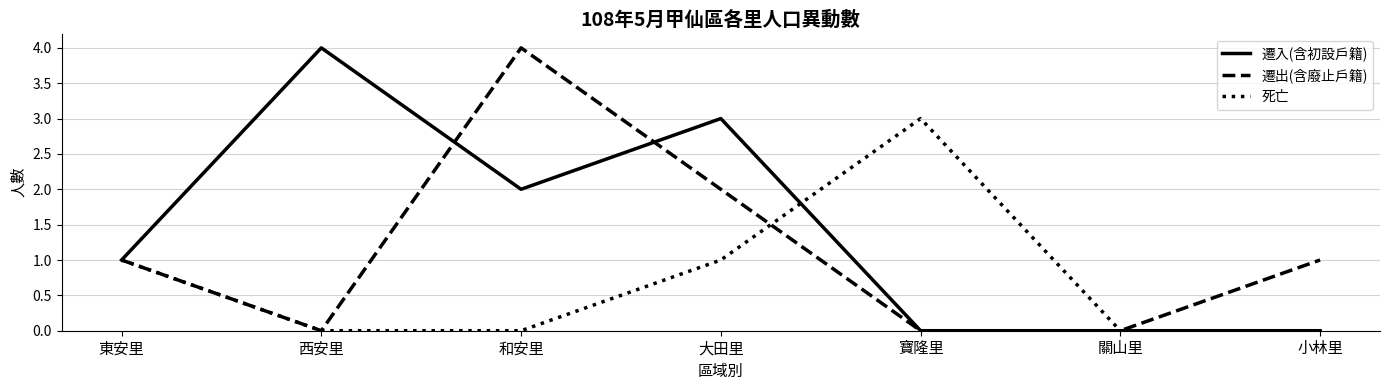

In 遷出(含廢止戶籍), how many points are higher than both neighbors (excluding endpoints)?

1